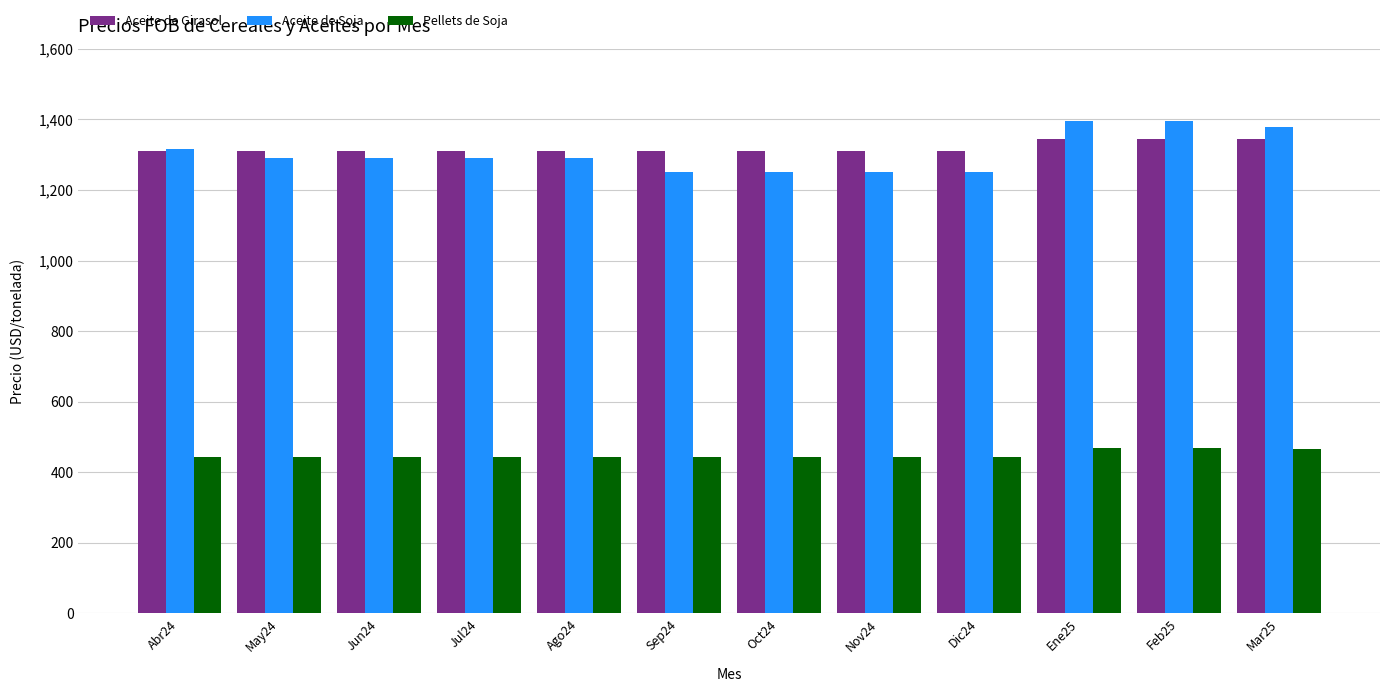

At how many categories does at least one series exceed 1168?

12